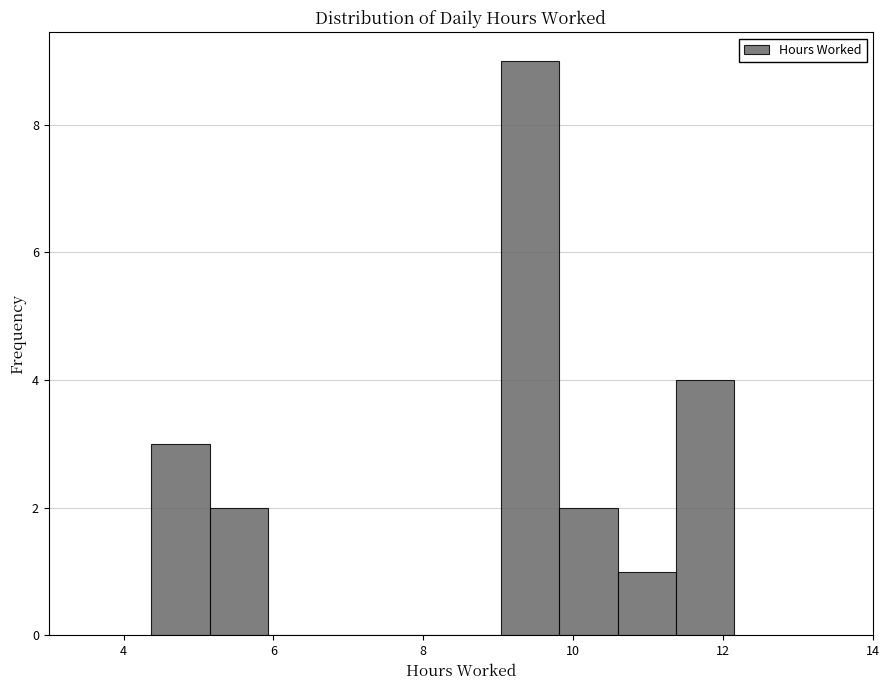

Around what value on the x-axis is the tallest bar? Give the approximate position of its centre, as read against the axis.

9.4